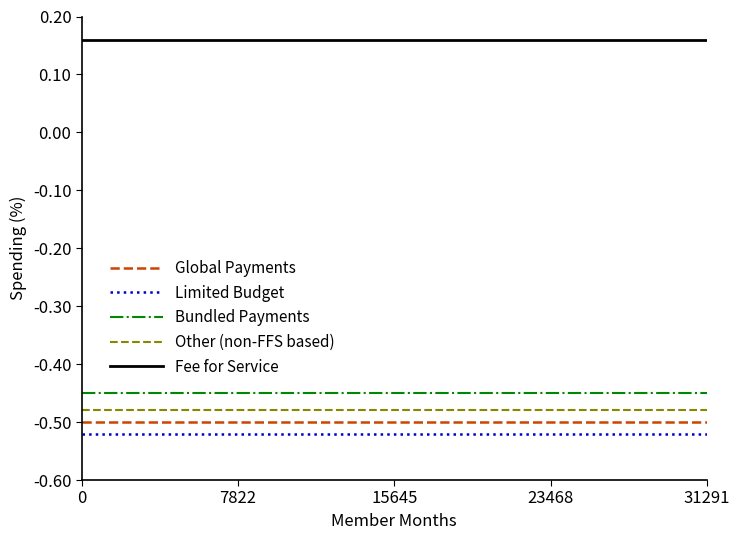

What are all the series names shown in the legend?

Global Payments, Limited Budget, Bundled Payments, Other (non-FFS based), Fee for Service